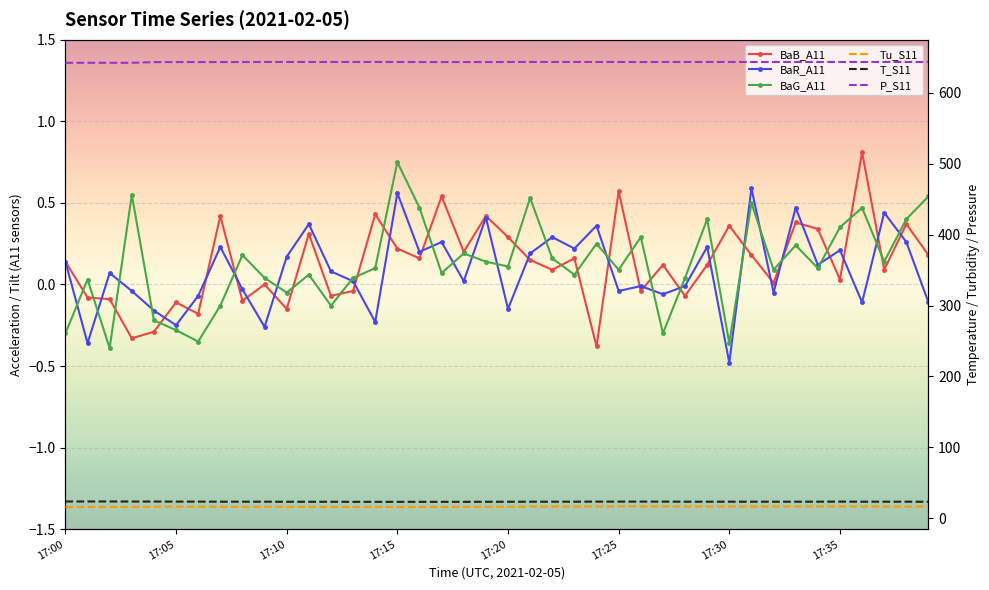

True or false: BaB_A11 and BaR_A11 cross at least once.

True